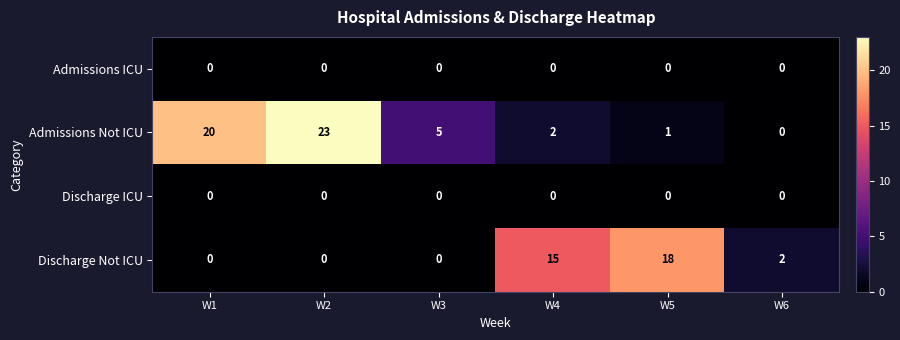

Reading right to left, list all the values displayed in this chart.

Admissions ICU: 0	0	0	0	0	0
Admissions Not ICU: 0	1	2	5	23	20
Discharge ICU: 0	0	0	0	0	0
Discharge Not ICU: 2	18	15	0	0	0